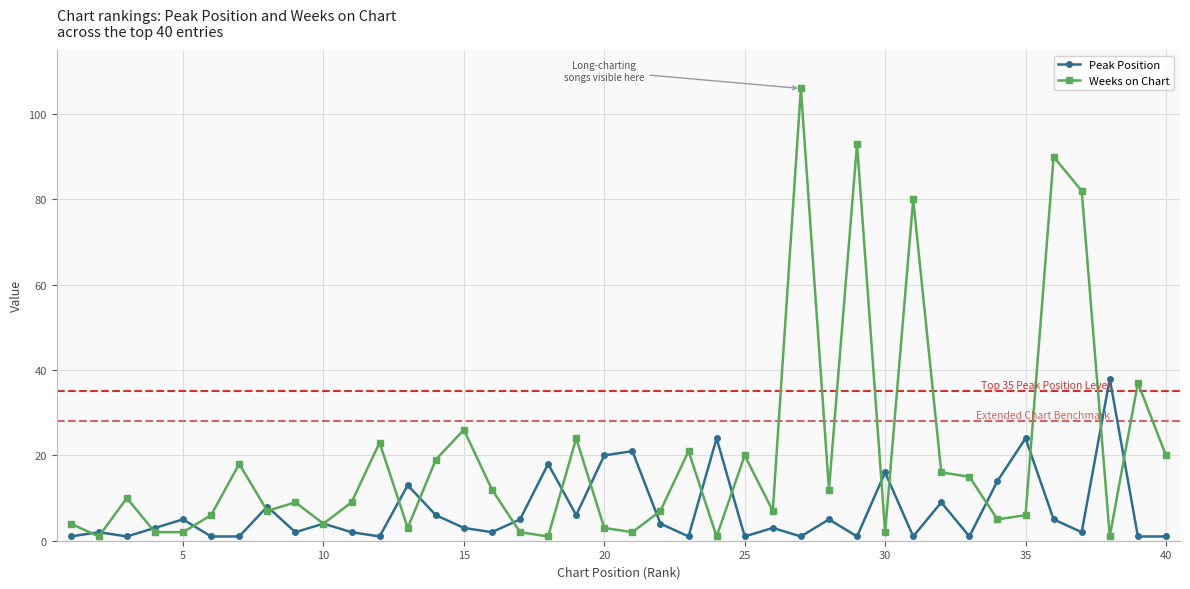

Which series has the largest range (max minus min)?

Weeks on Chart